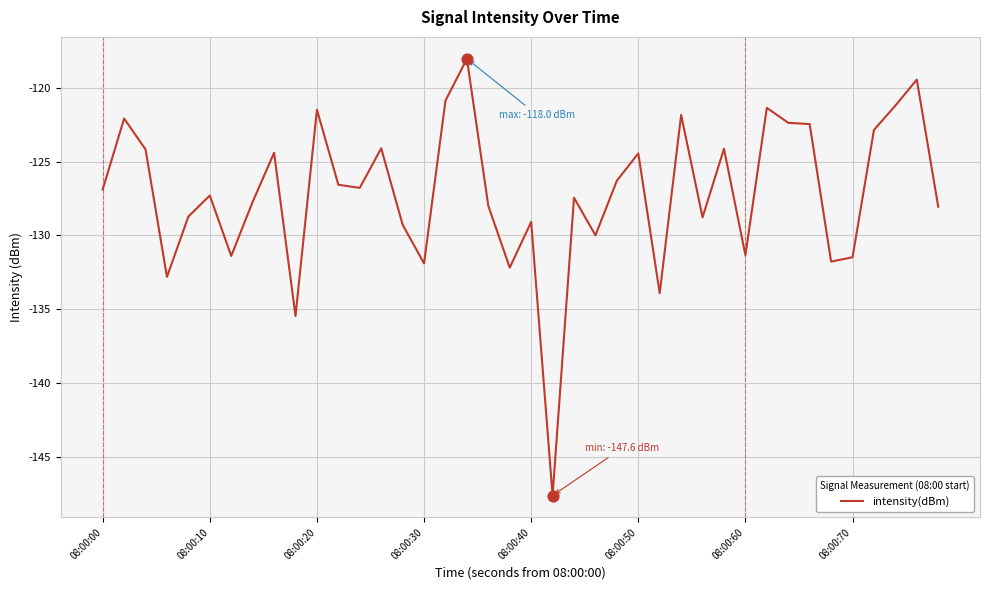

What is the difference between the maximum and minimum values?

29.6